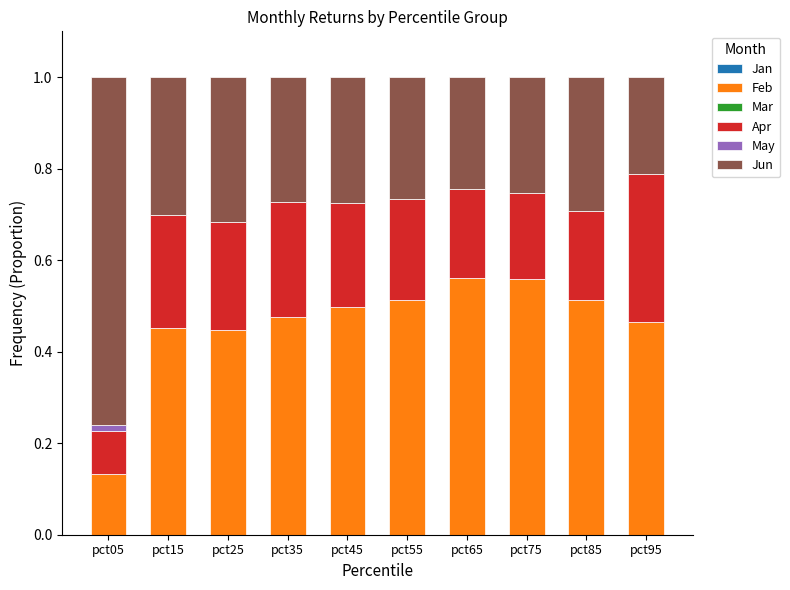

The value of Jun at pct05 is 1.3. True or false?

False